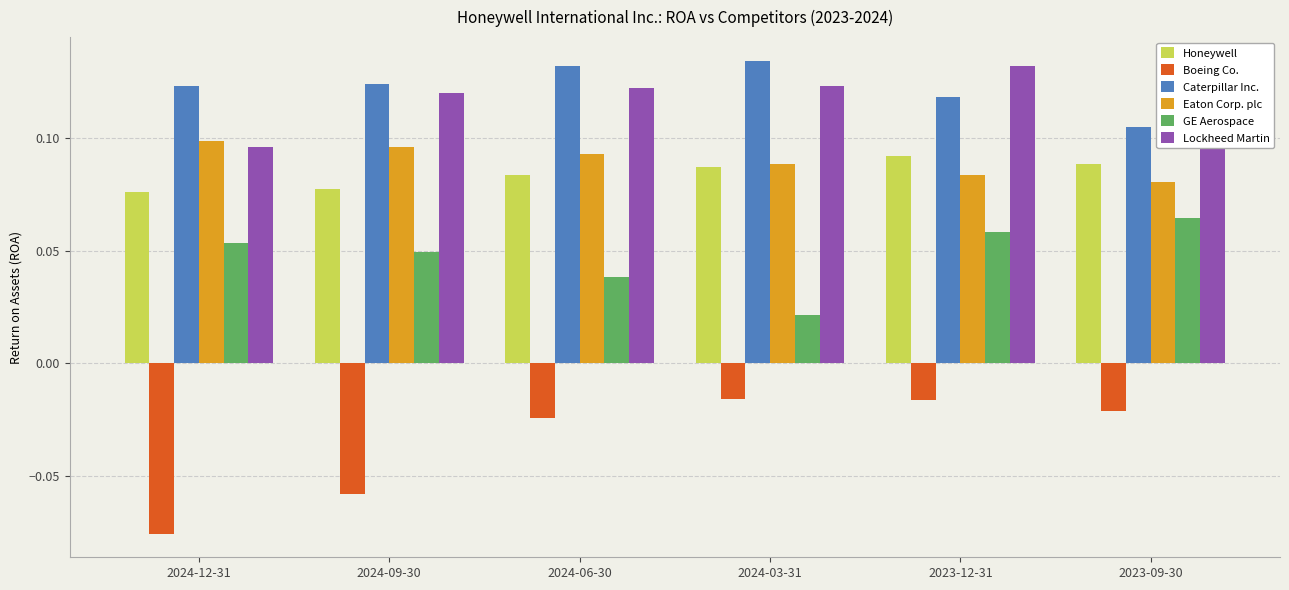

Count the Caterpillar Inc. values in the range 0 to 1.

6